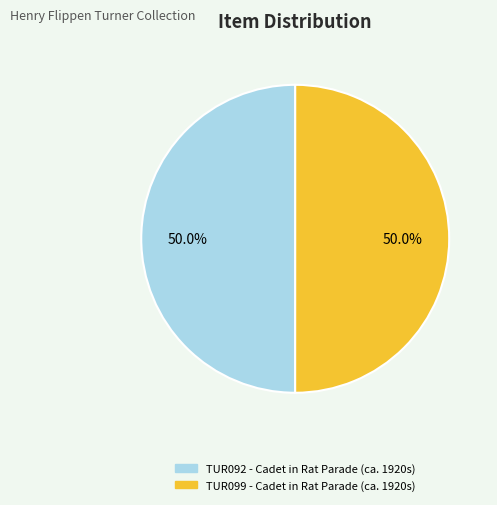

What percentage is NOT represented by TUR092 - Cadet in Rat Parade (ca. 1920s)?

50.0%